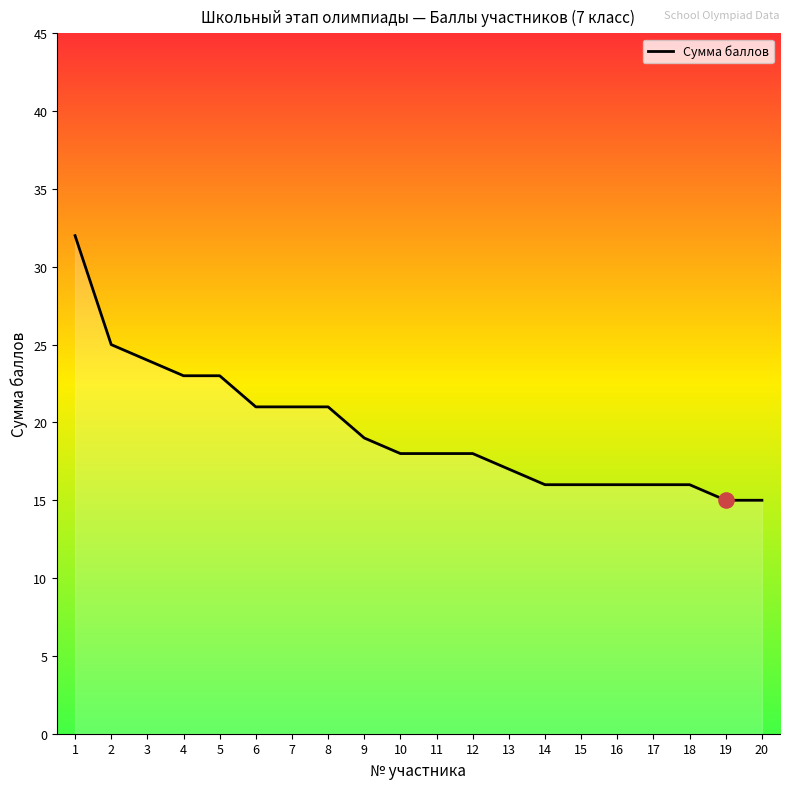

Approximately how many times larger is the value at 5 compared to 4?

1.0